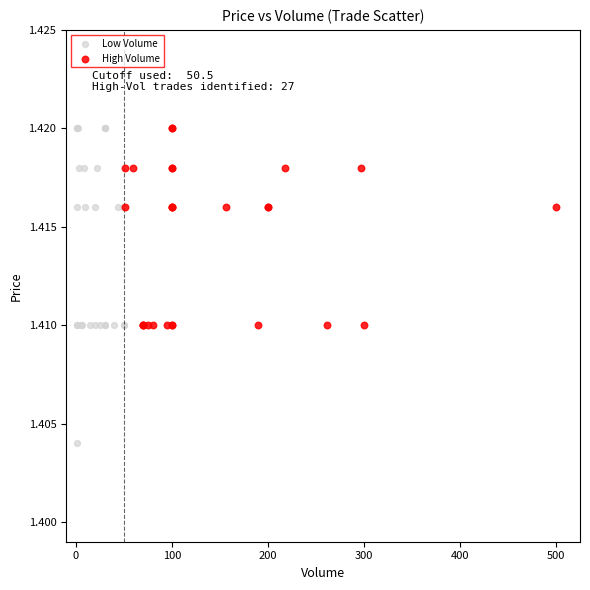

Which series has the largest Y range (max minus min)?

Low Volume